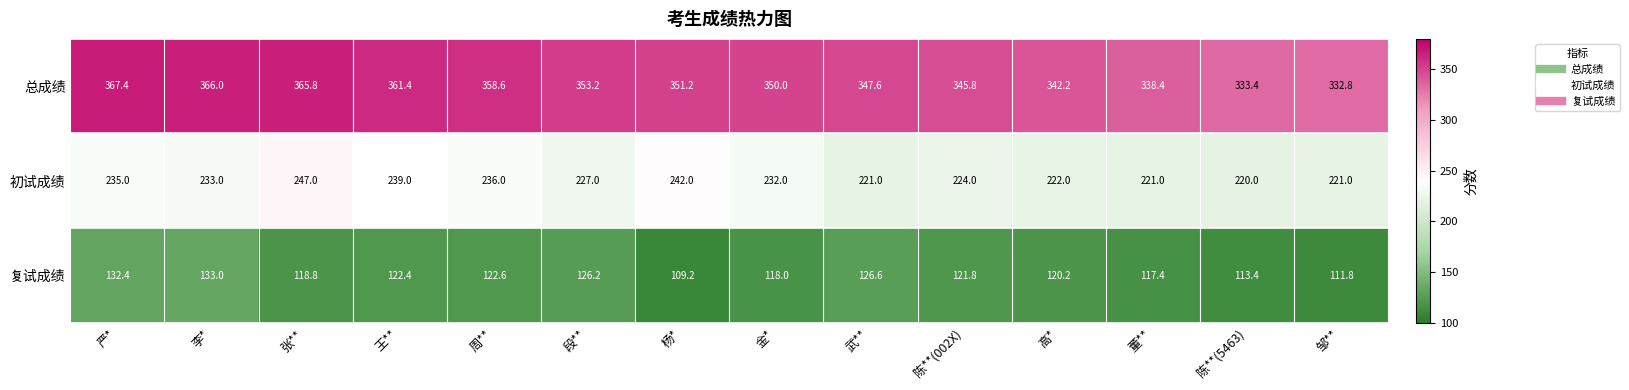

What is the minimum value shown in the chart?

109.2